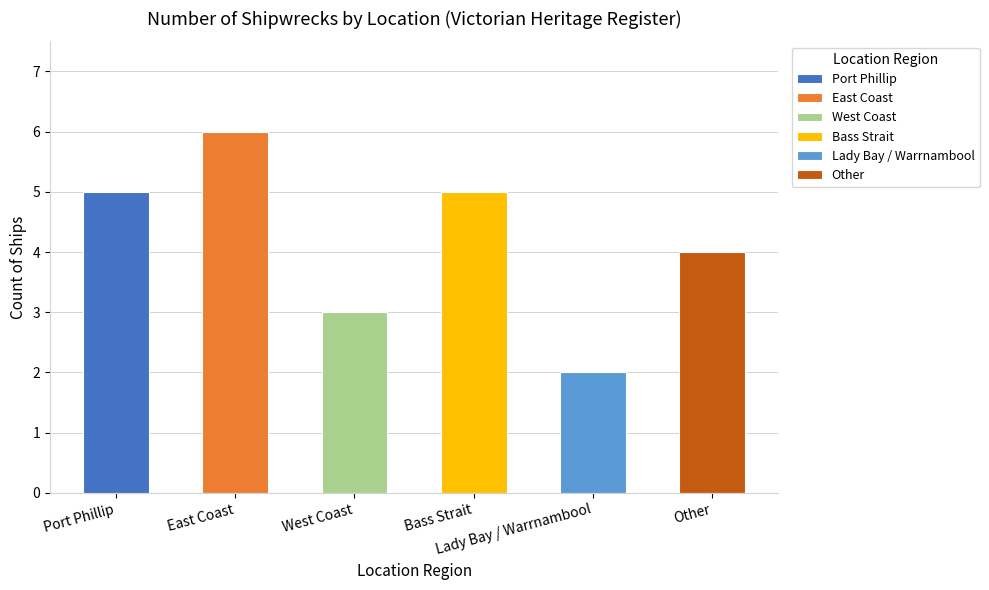

What is the difference between the values at Port Phillip and West Coast?

2